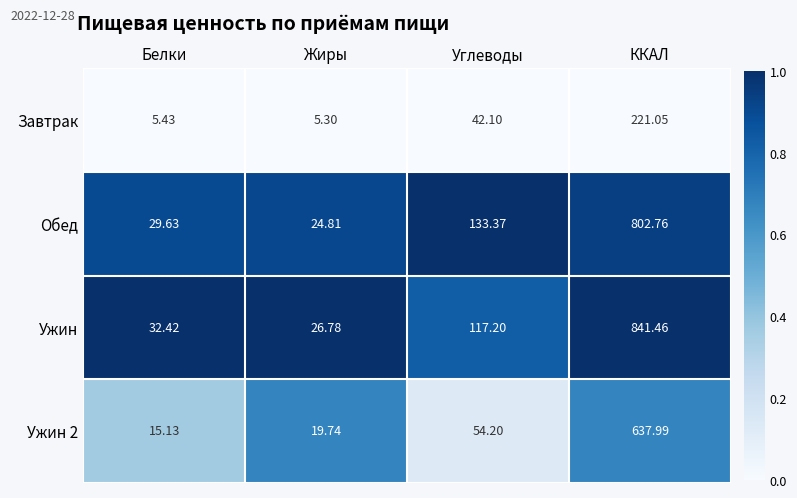

At Жиры, list the series in order from smallest to largest.

Завтрак, Ужин 2, Обед, Ужин